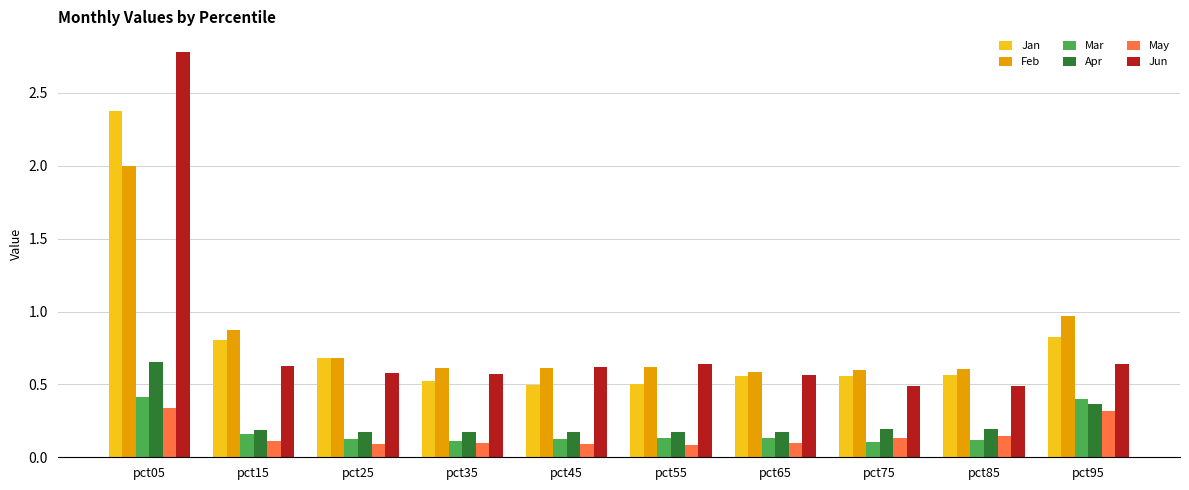

Are the bars horizontal?

No